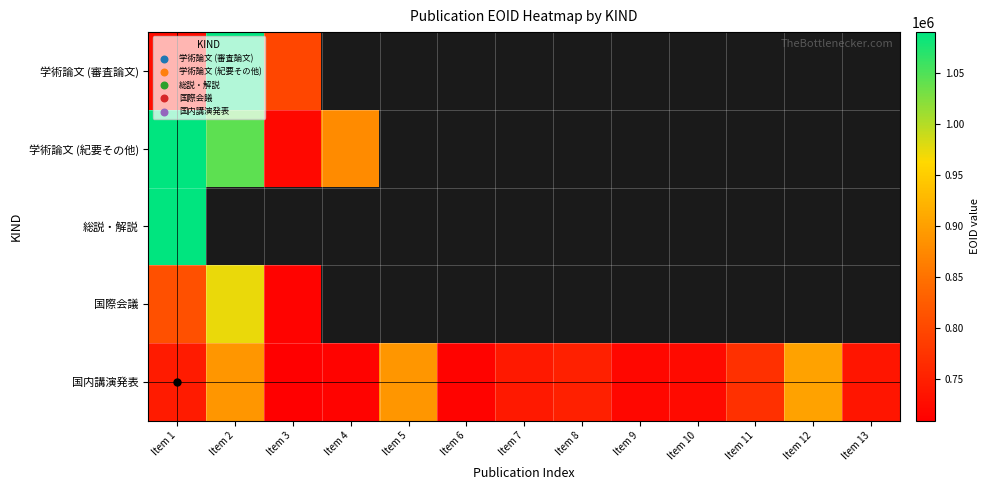

What is the greatest value displayed?

1089827.0